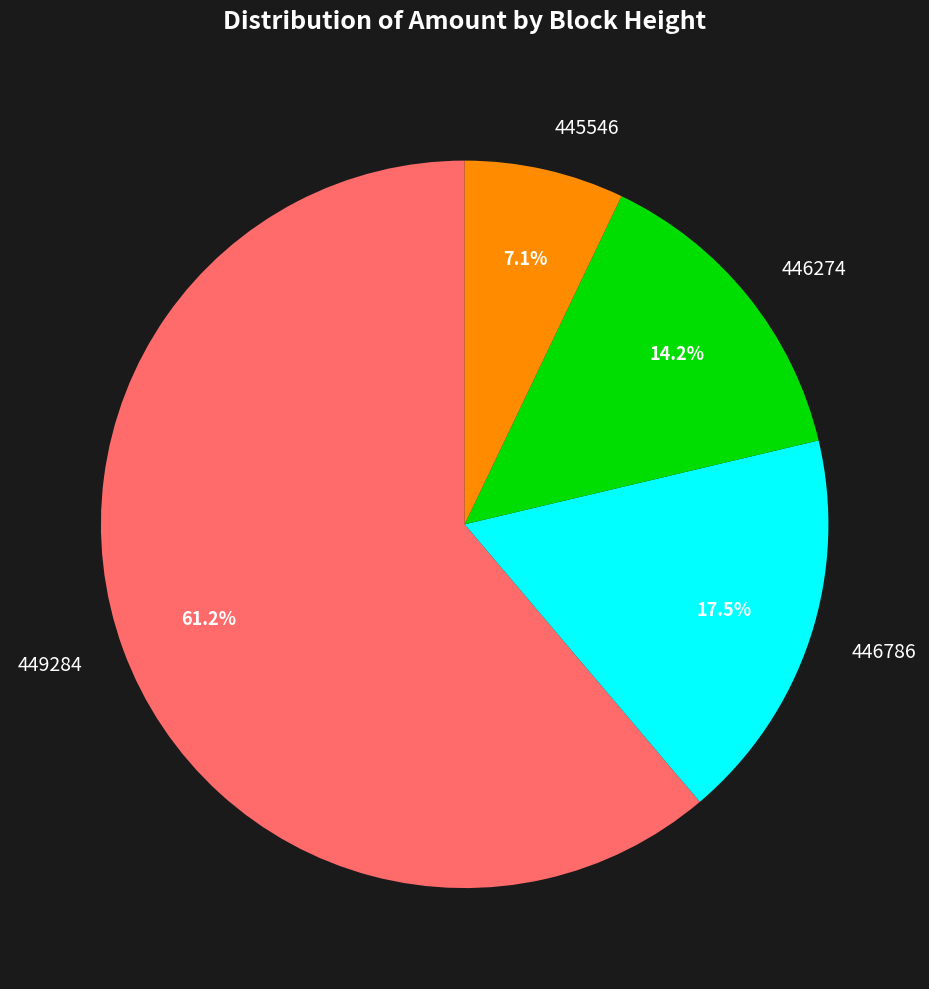

Is it true that 449284 is 61% of the pie?

True